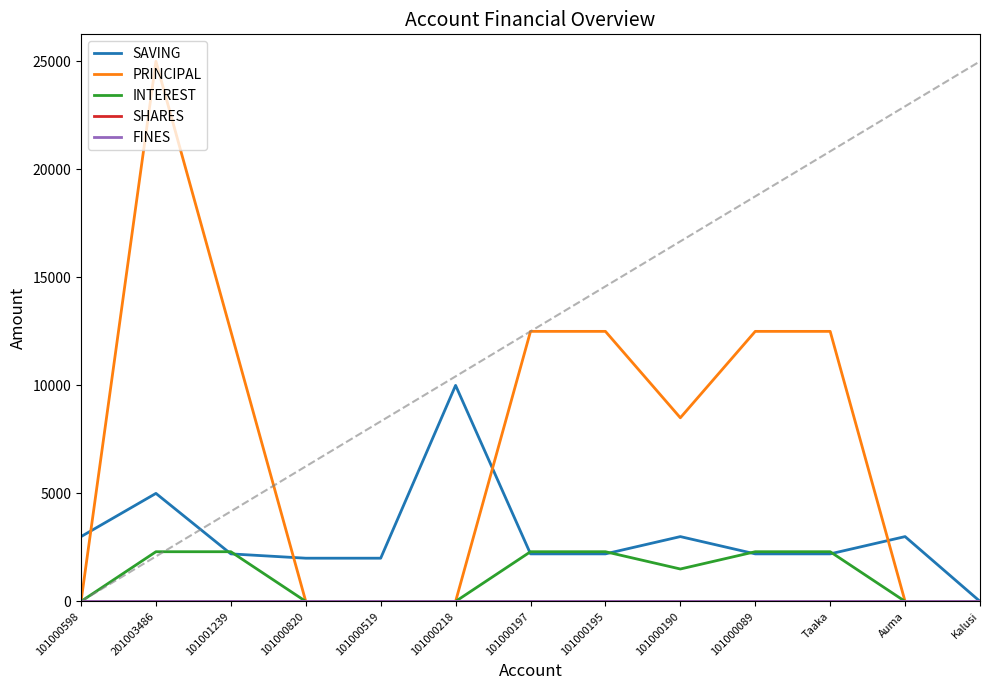

Is this an area chart (filled region under the line)?

No